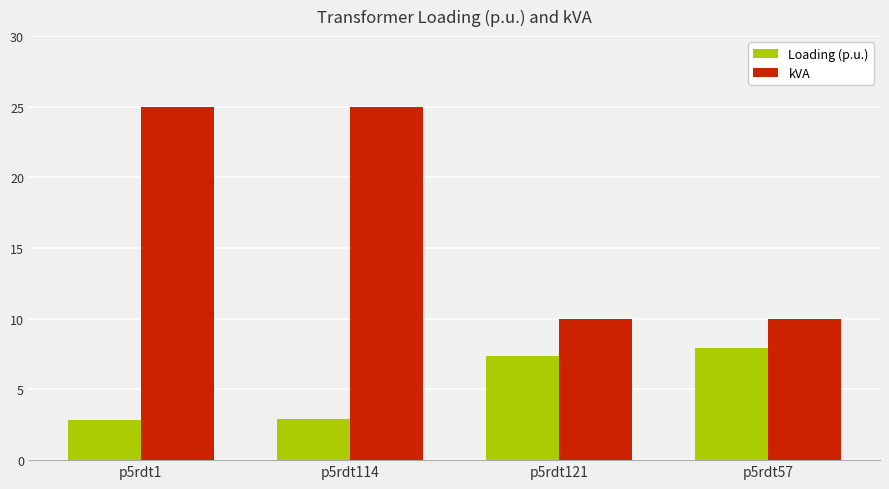

Between p5rdt114 and p5rdt57, which series saw the biggest shift?

kVA